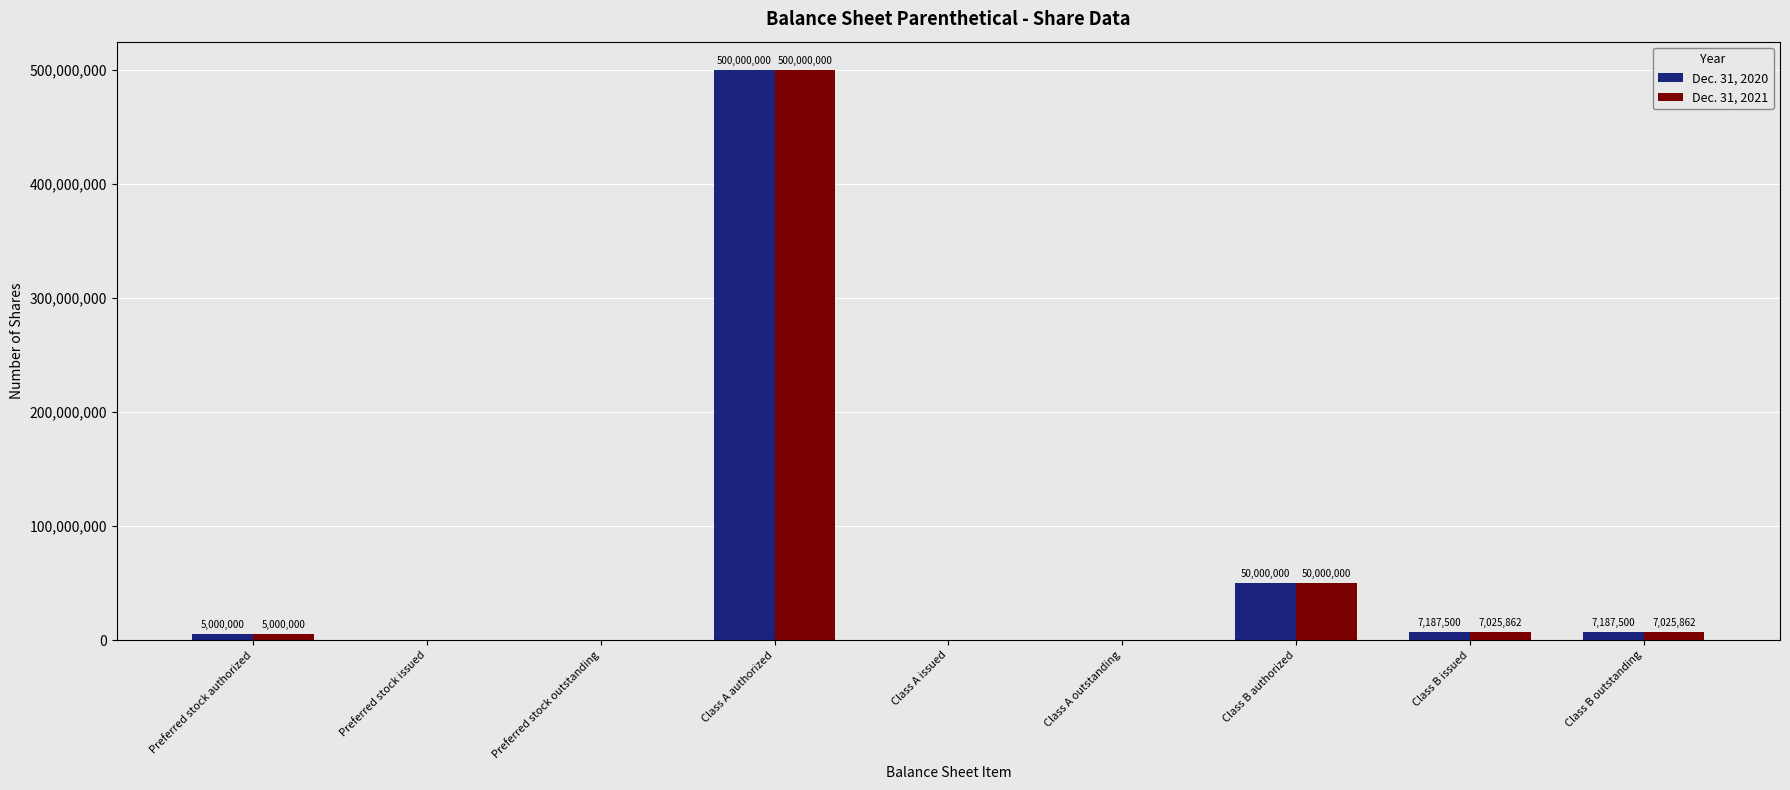

True or false: Dec. 31, 2020 has a value of 7187500 at Class B issued.

True